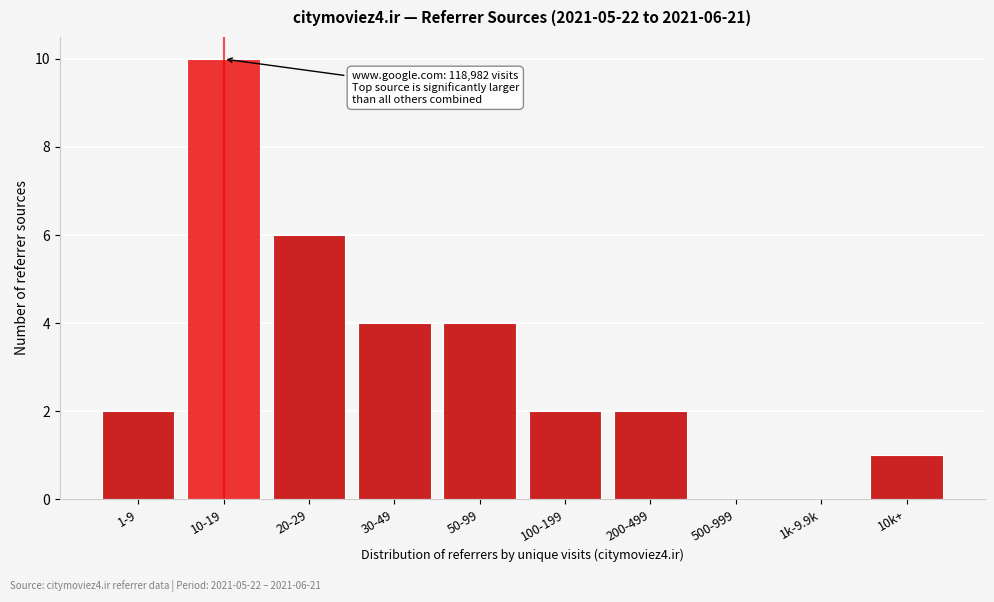

Reading left to right, what are all the values shown in this chart?

1-9=2	10-19=10	20-29=6	30-49=4	50-99=4	100-199=2	200-499=2	500-999=0	1k-9.9k=0	10k+=1